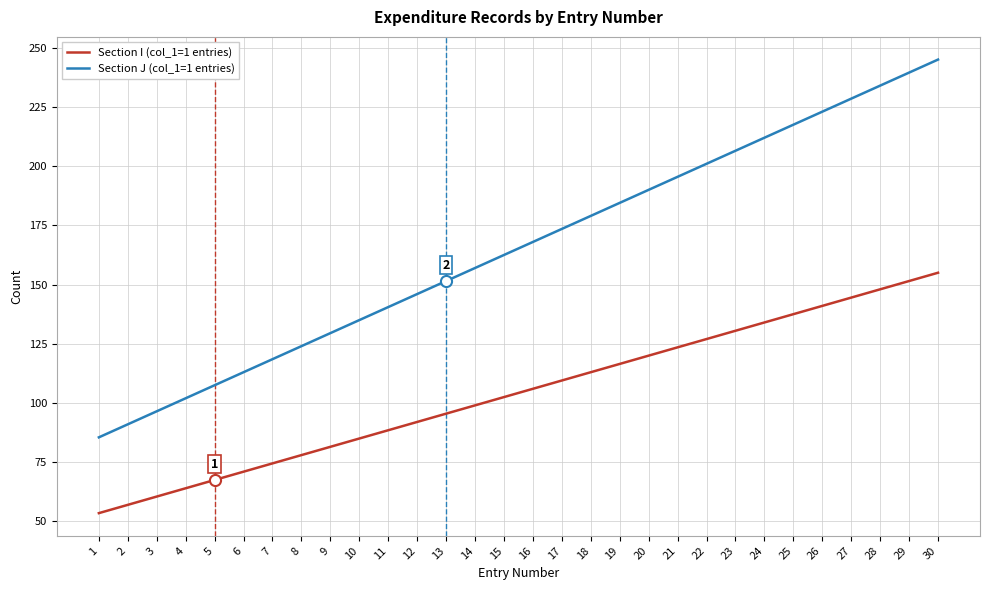

What is the approximate value of Section J (col_1=1 entries) at 4?

102.0